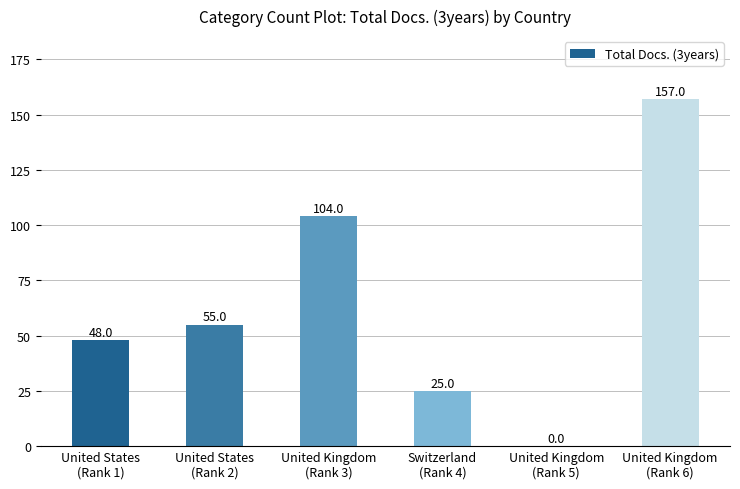

At which category does the chart reach its peak across all series?

United Kingdom
(Rank 6)